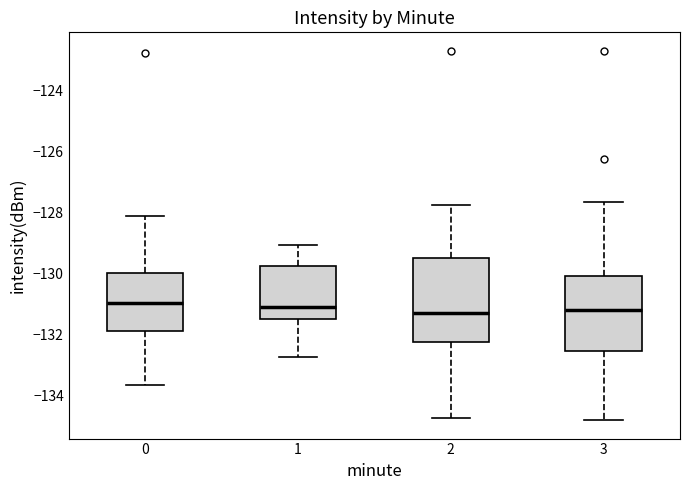

Where is the lower edge of the box at x = 1 on the y-axis? The values are not printed on the chart, so give them approximately, as read against the axis.

-131.4